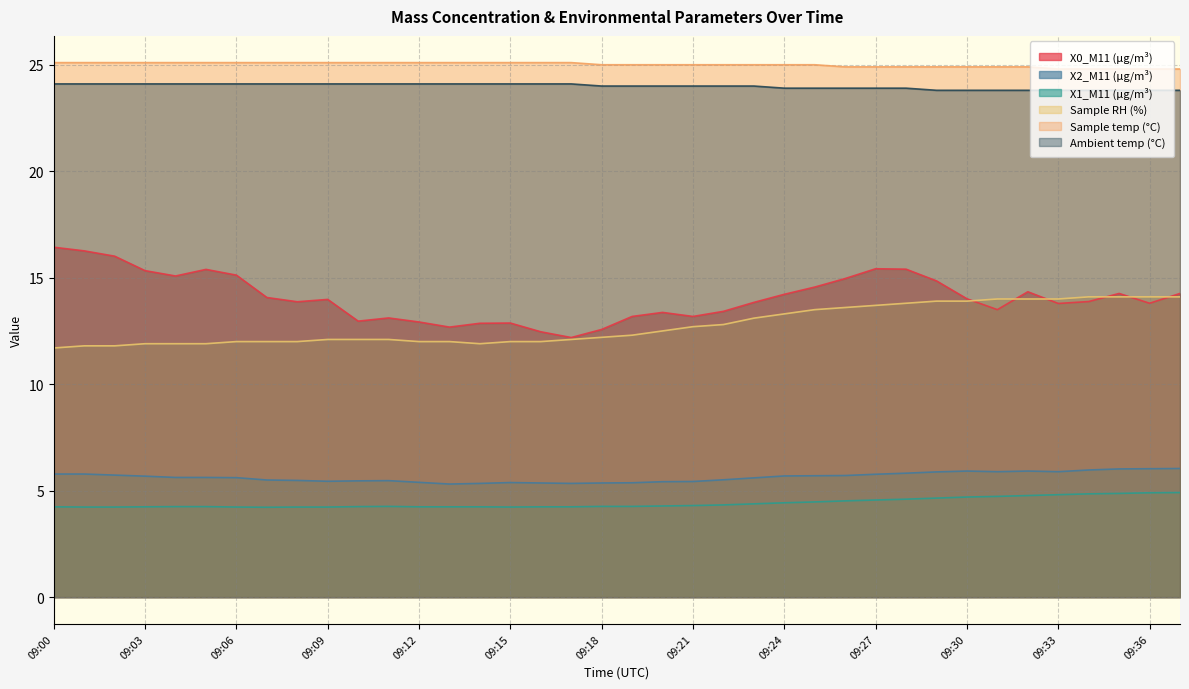

True or false: X1_M11 (μg/m³) and Sample RH (%) cross at least once.

False